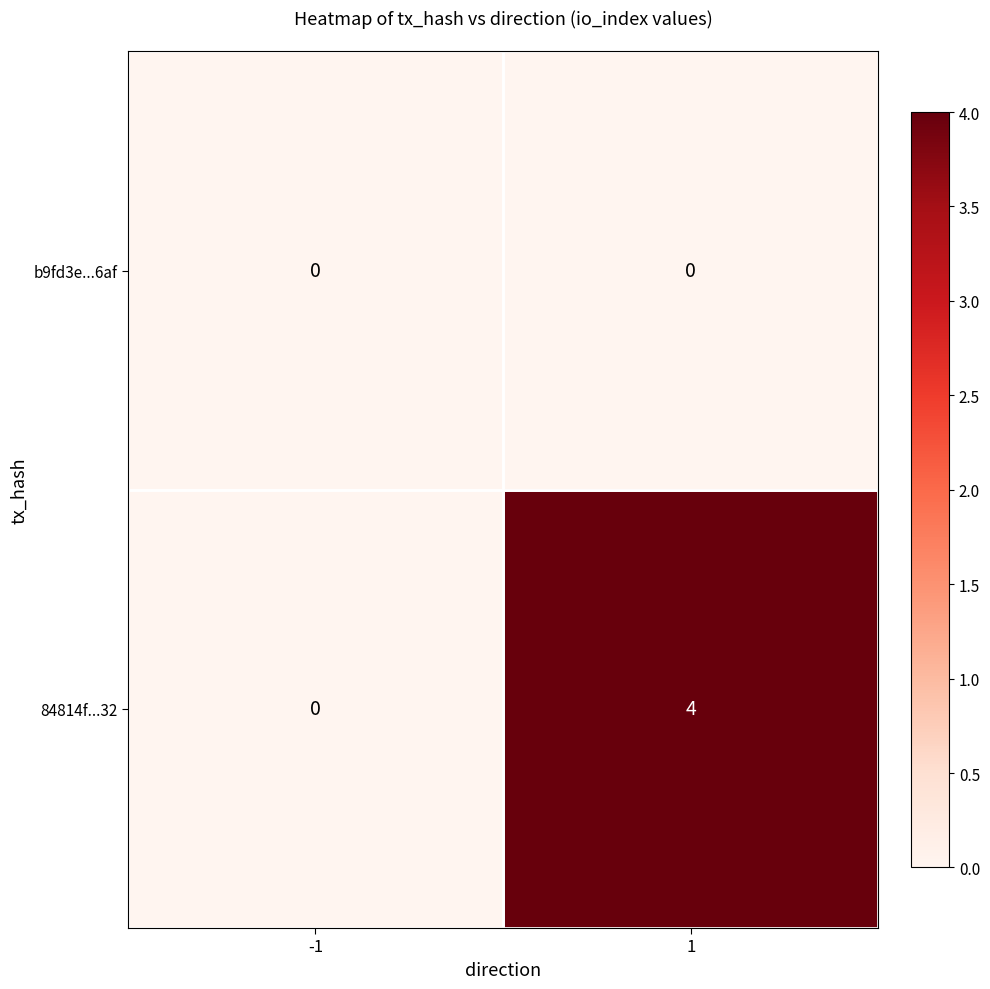

Is it true that b9fd3e...6af equals 0 at 1?

True